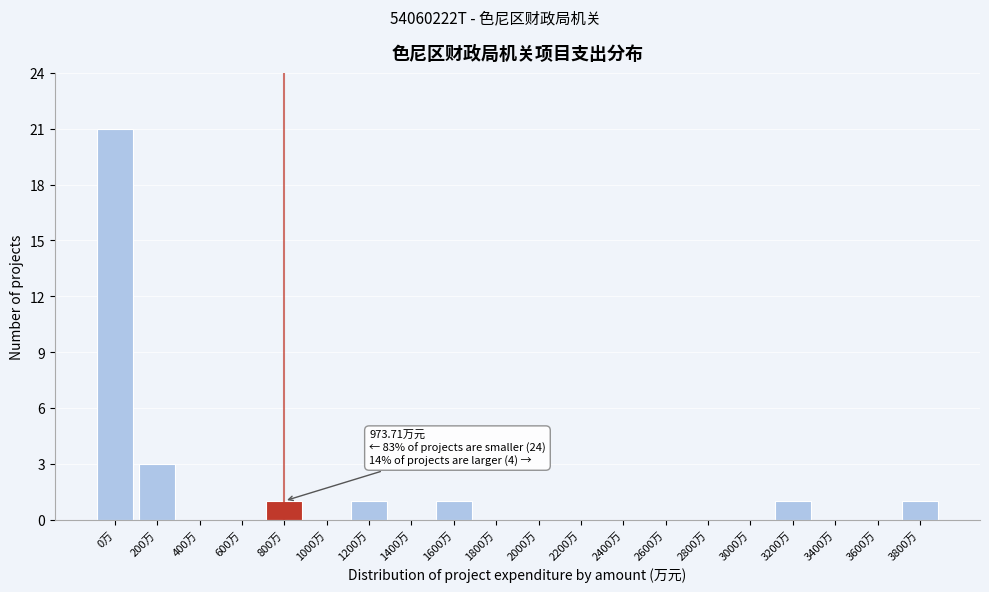

Reading left to right, extract all data points from this chart.

0万=21	200万=3	400万=0	600万=0	800万=1	1000万=0	1200万=1	1400万=0	1600万=1	1800万=0	2000万=0	2200万=0	2400万=0	2600万=0	2800万=0	3000万=0	3200万=1	3400万=0	3600万=0	3800万=1